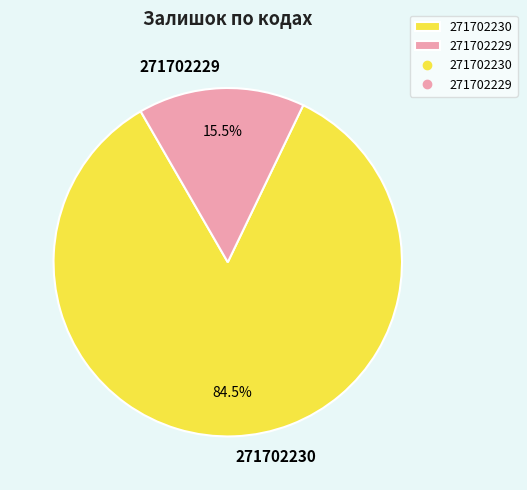

Rank the categories by value from highest to lowest.

271702230, 271702229